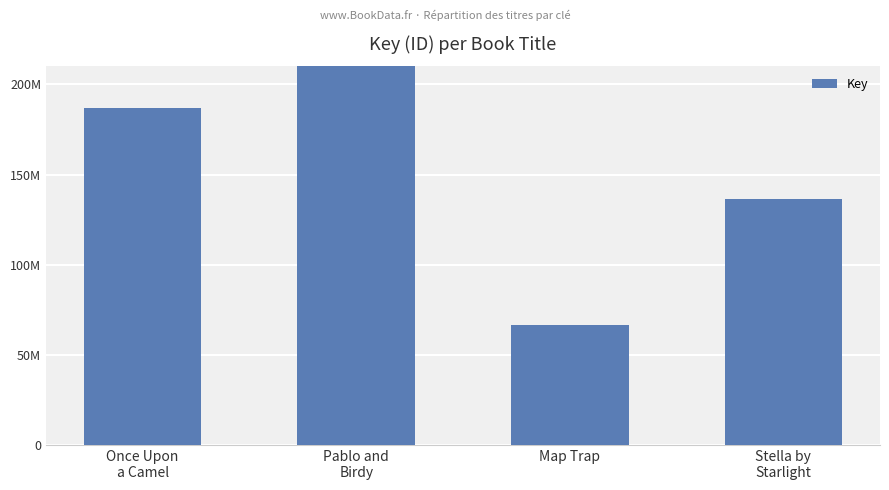

Is it true that the value at Once Upon
a Camel is 187003424?

True